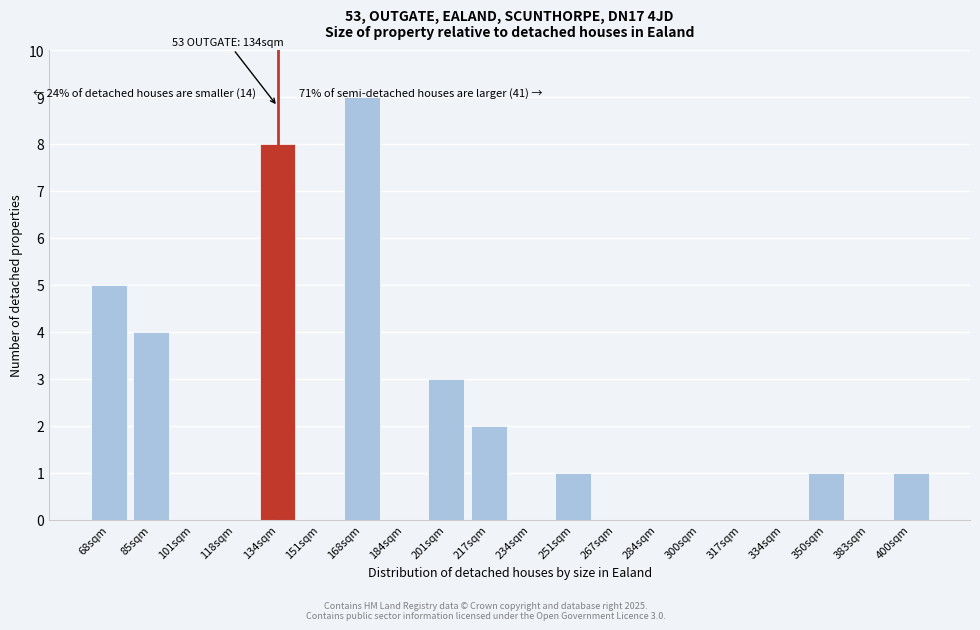

Reading left to right, what are all the values shown in this chart?

68sqm=5	85sqm=4	101sqm=0	118sqm=0	134sqm=8	151sqm=0	168sqm=9	184sqm=0	201sqm=3	217sqm=2	234sqm=0	251sqm=1	267sqm=0	284sqm=0	300sqm=0	317sqm=0	334sqm=0	350sqm=1	383sqm=0	400sqm=1